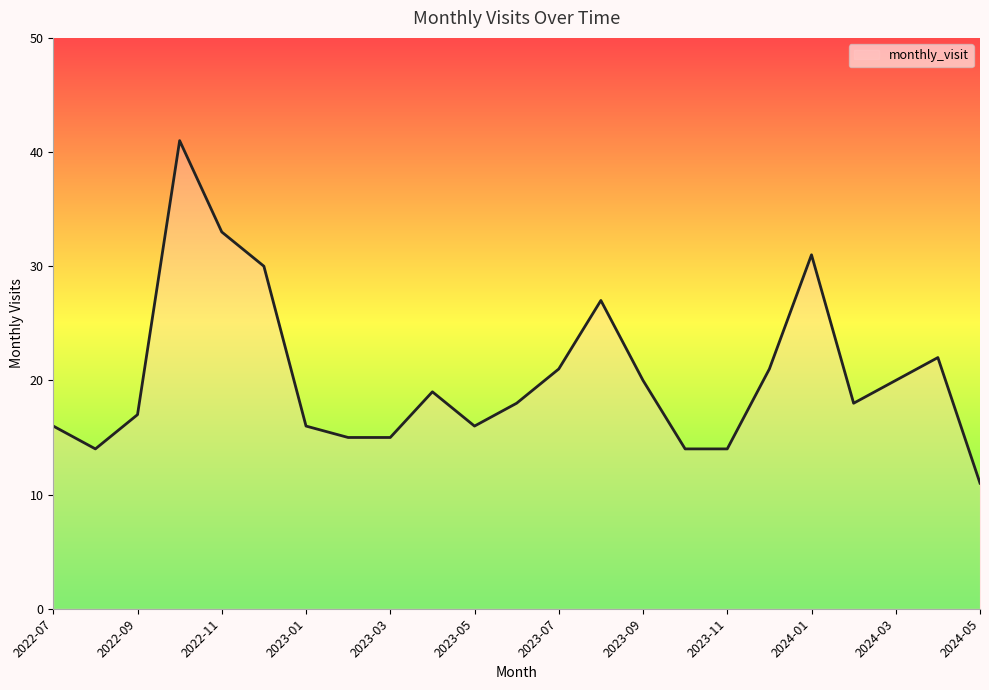

What is the difference between the second highest and minimum values?

22